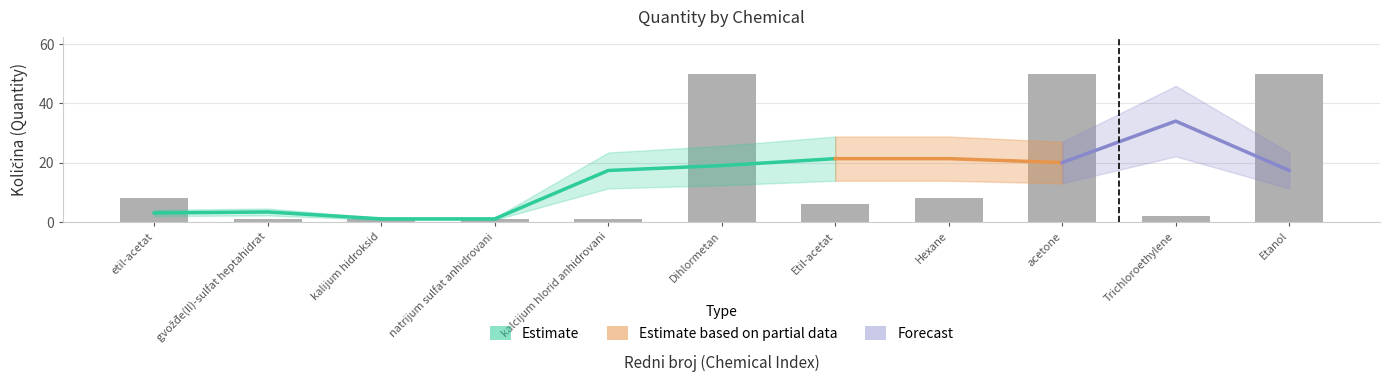

What is the change in value from kalcijum hlorid anhidrovani to acetone?

+49